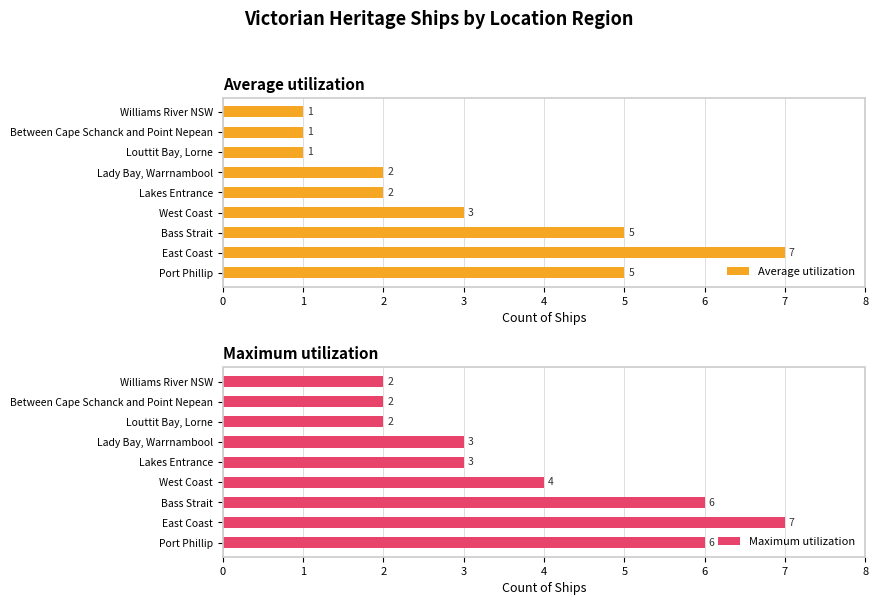

What is the average value of the Average utilization series?

3